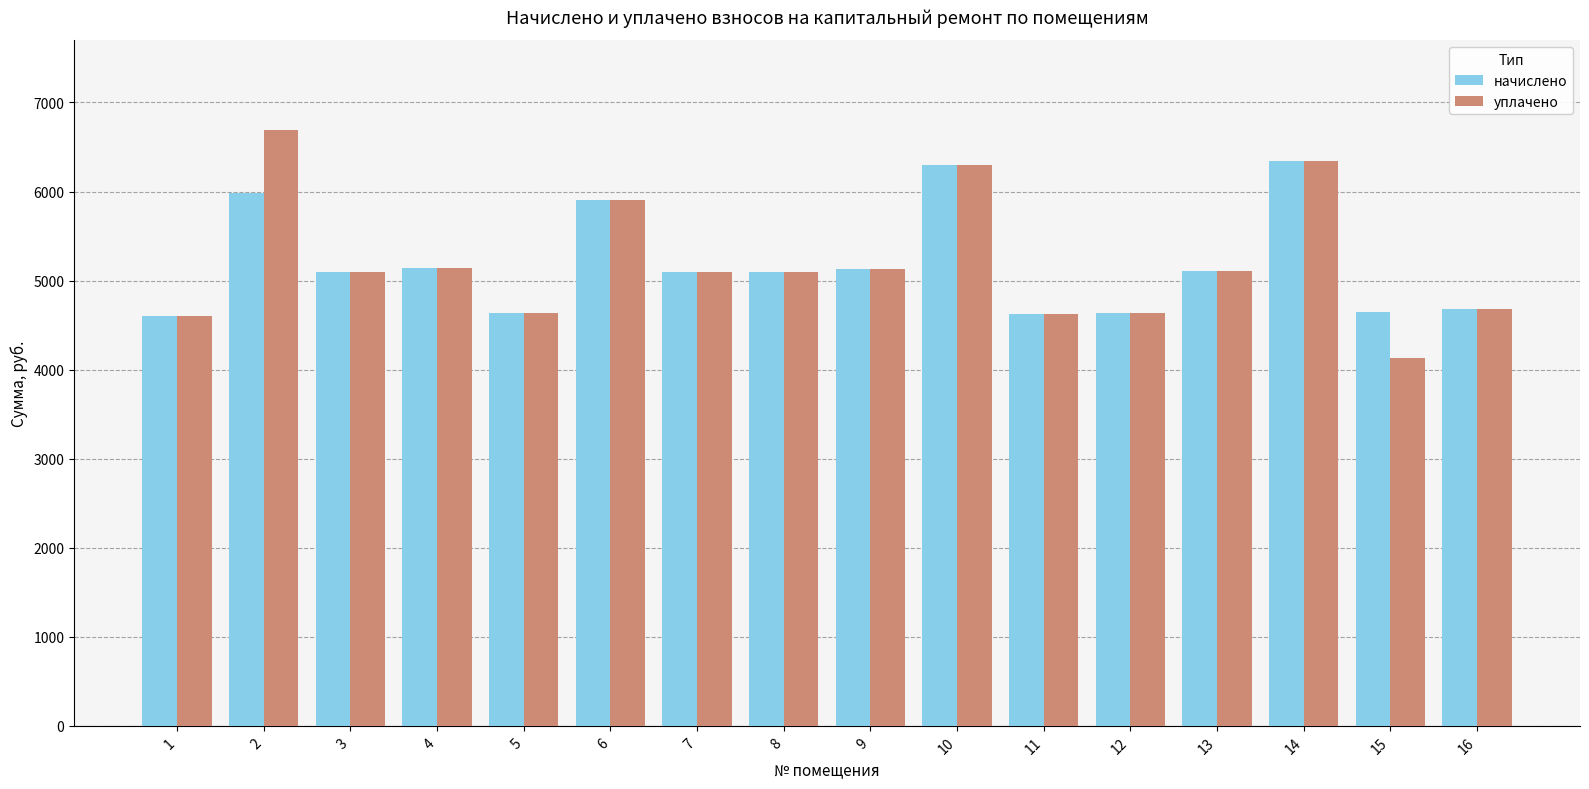

Rank the series by their maximum value, from lowest to highest.

начислено, уплачено